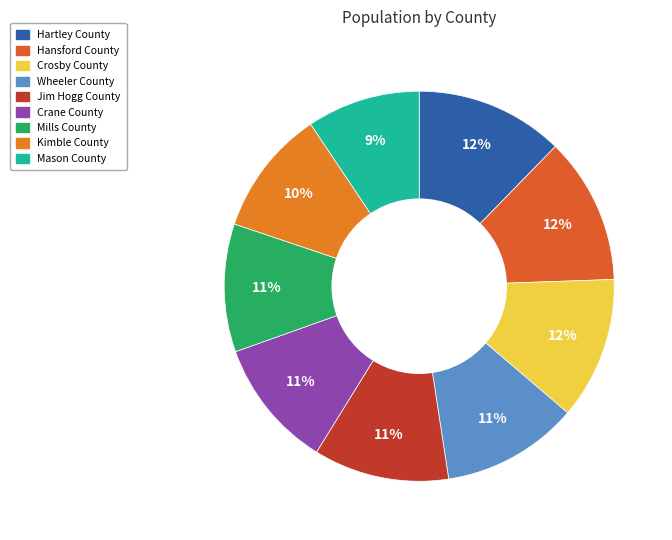

Rank the categories by value from lowest to highest.

Mason County, Kimble County, Mills County, Crane County, Jim Hogg County, Wheeler County, Crosby County, Hansford County, Hartley County